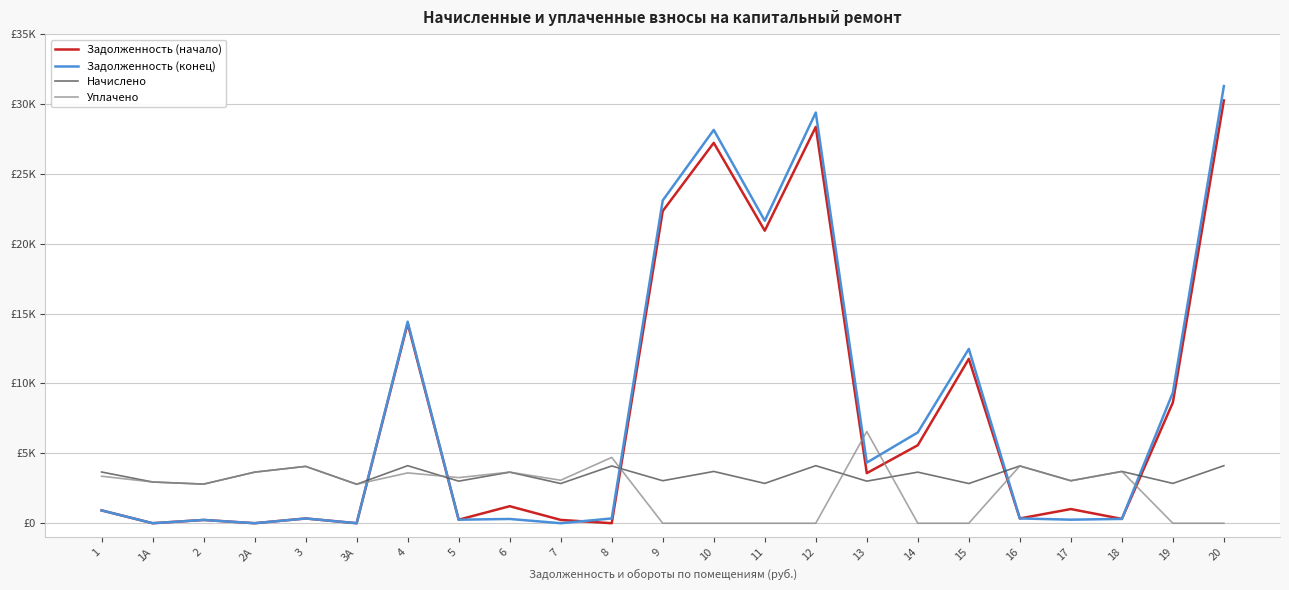

What are all the series names shown in the legend?

Задолженность (начало), Задолженность (конец), Начислено, Уплачено